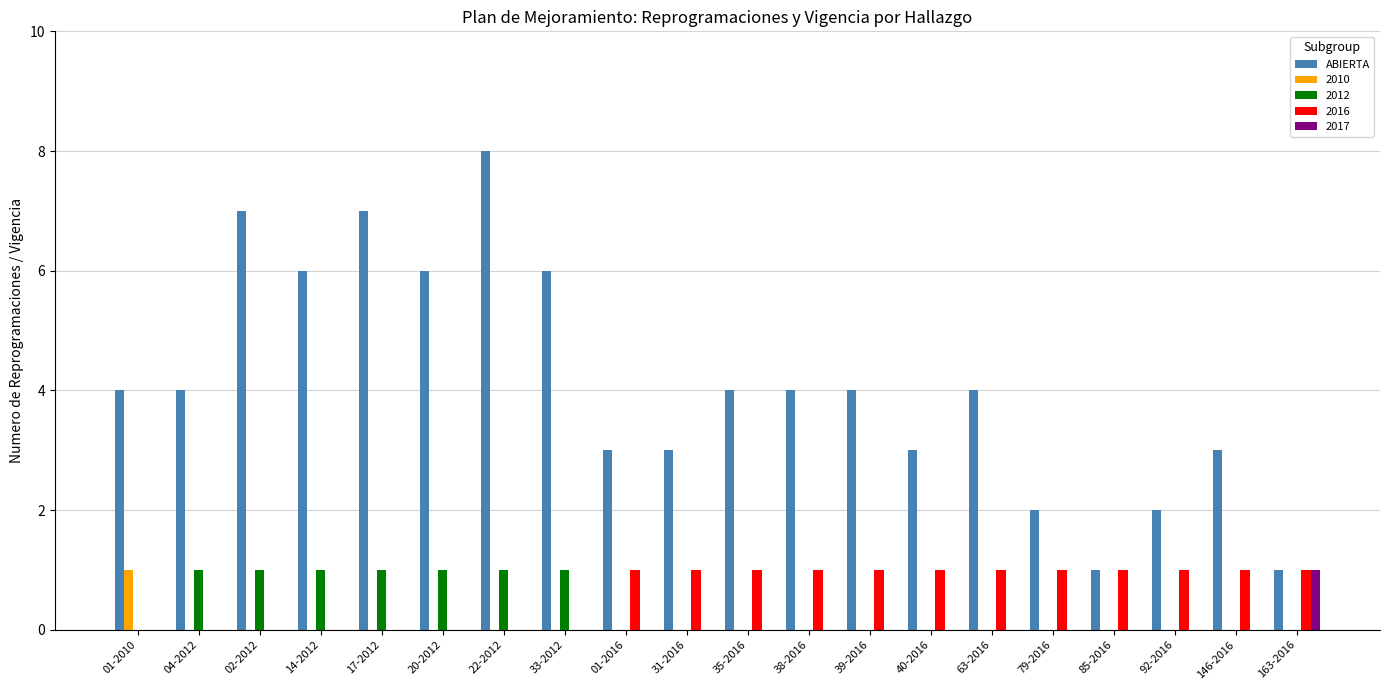

Is the value of 2016 at 163-2016 greater than the value of ABIERTA at 40-2016?

No